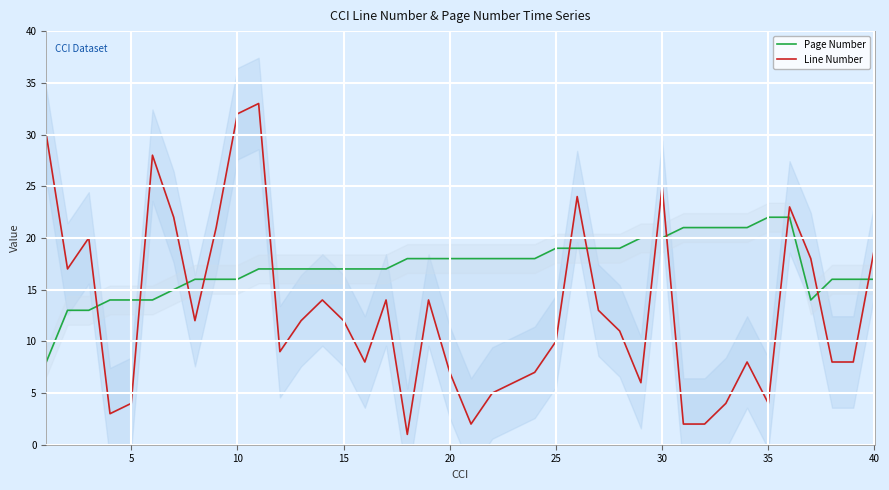

What is the lowest value of the Line Number series?

1